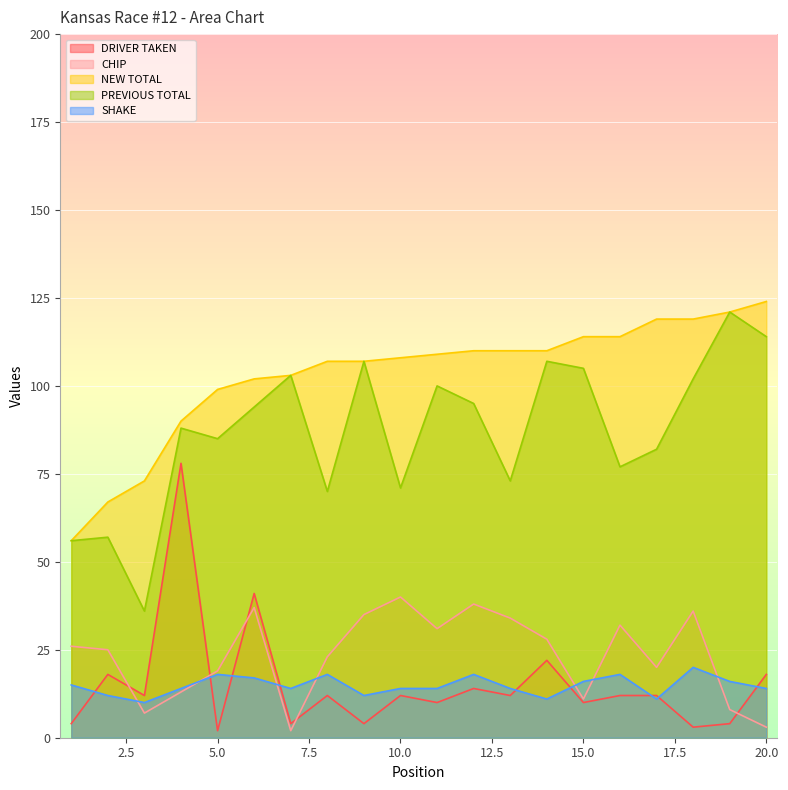

At which label is SHAKE closest to 15?

1